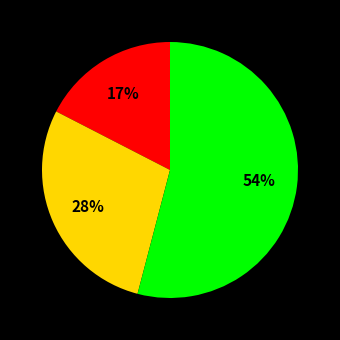

To the nearest percent, what is the average slice percentage?

33%